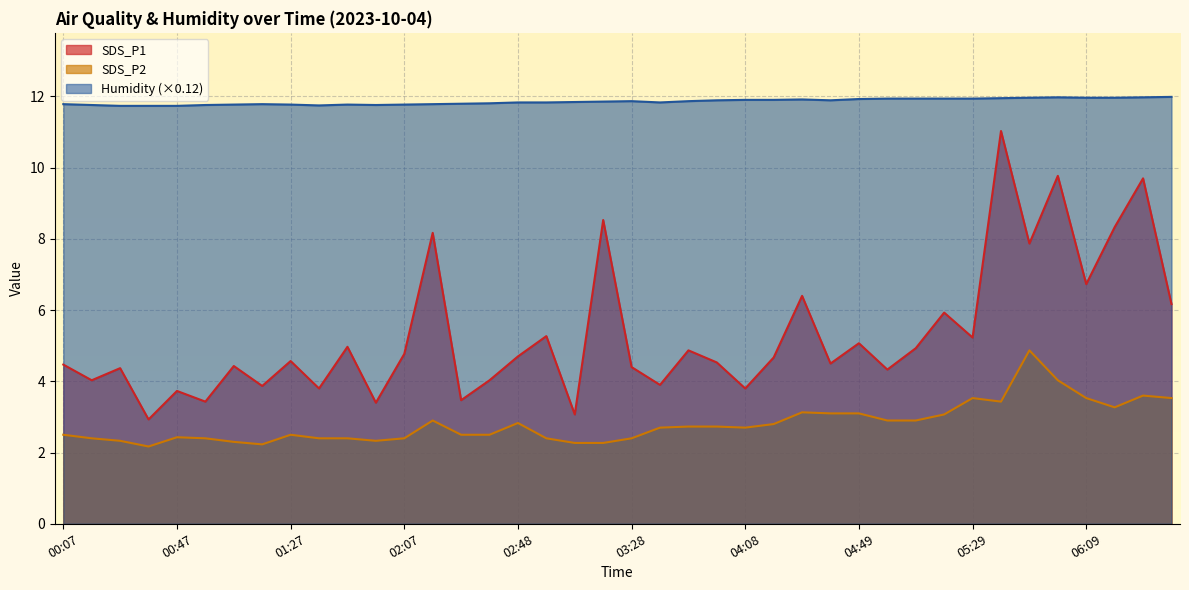

How many interior local peaks does the SDS_P1 series have?

15